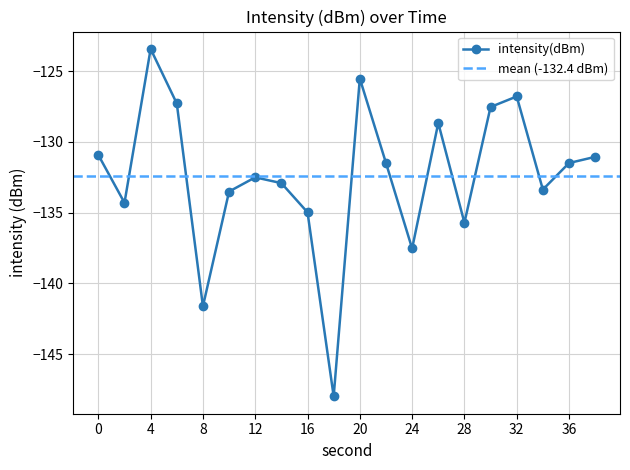

What is the smallest value displayed?

-148.0